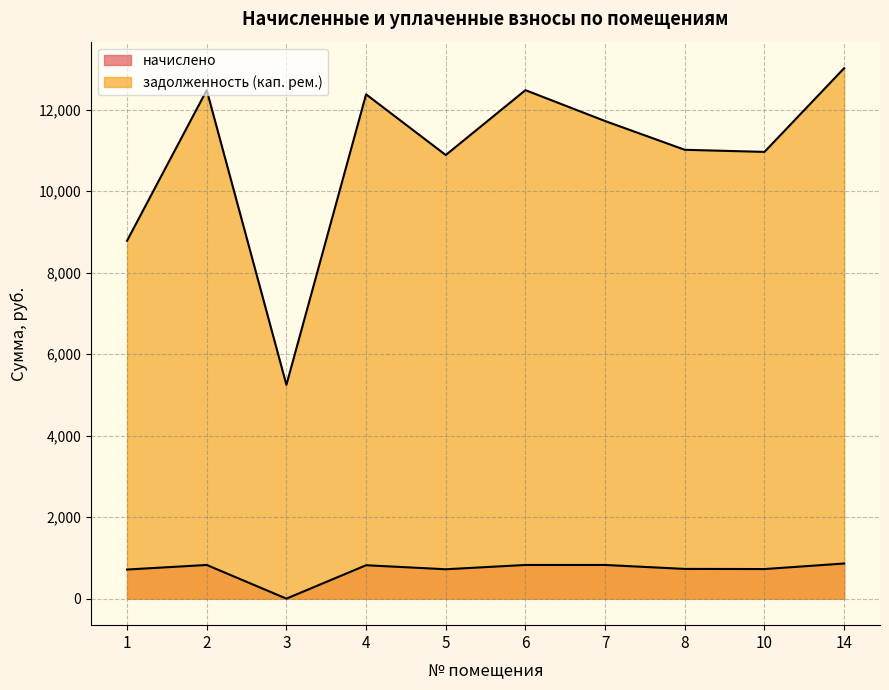

What is the value of the задолженность (кап. рем.) point at the 1st from the left?

8785.6